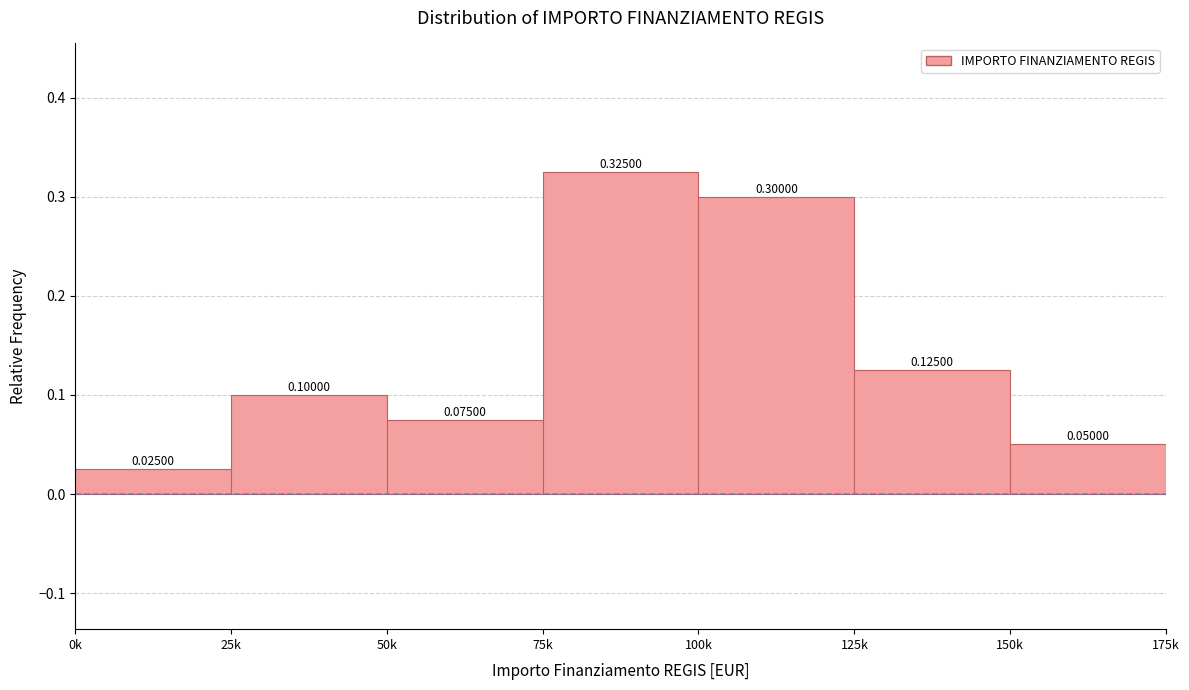

Which has a higher value, 100k or 25k?

100k